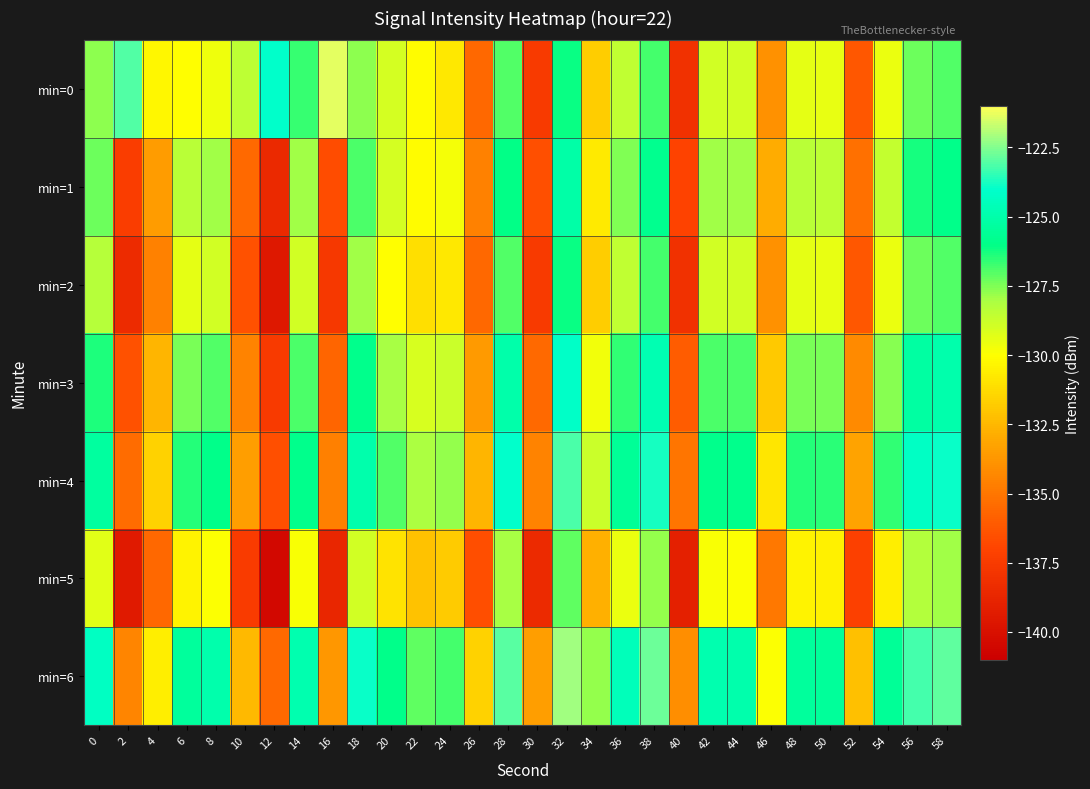

What is the total value across all series at 12?

-952.2